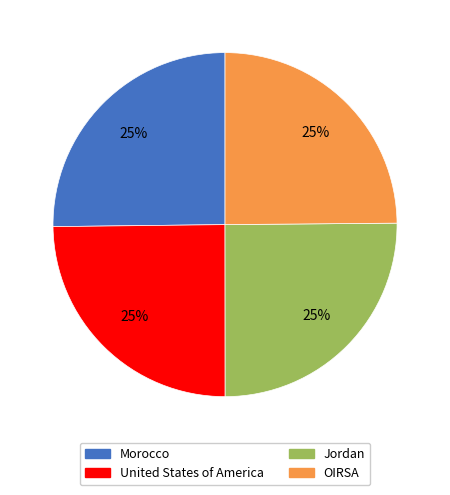

Approximately how many times larger is the value at Jordan compared to OIRSA?

1.0